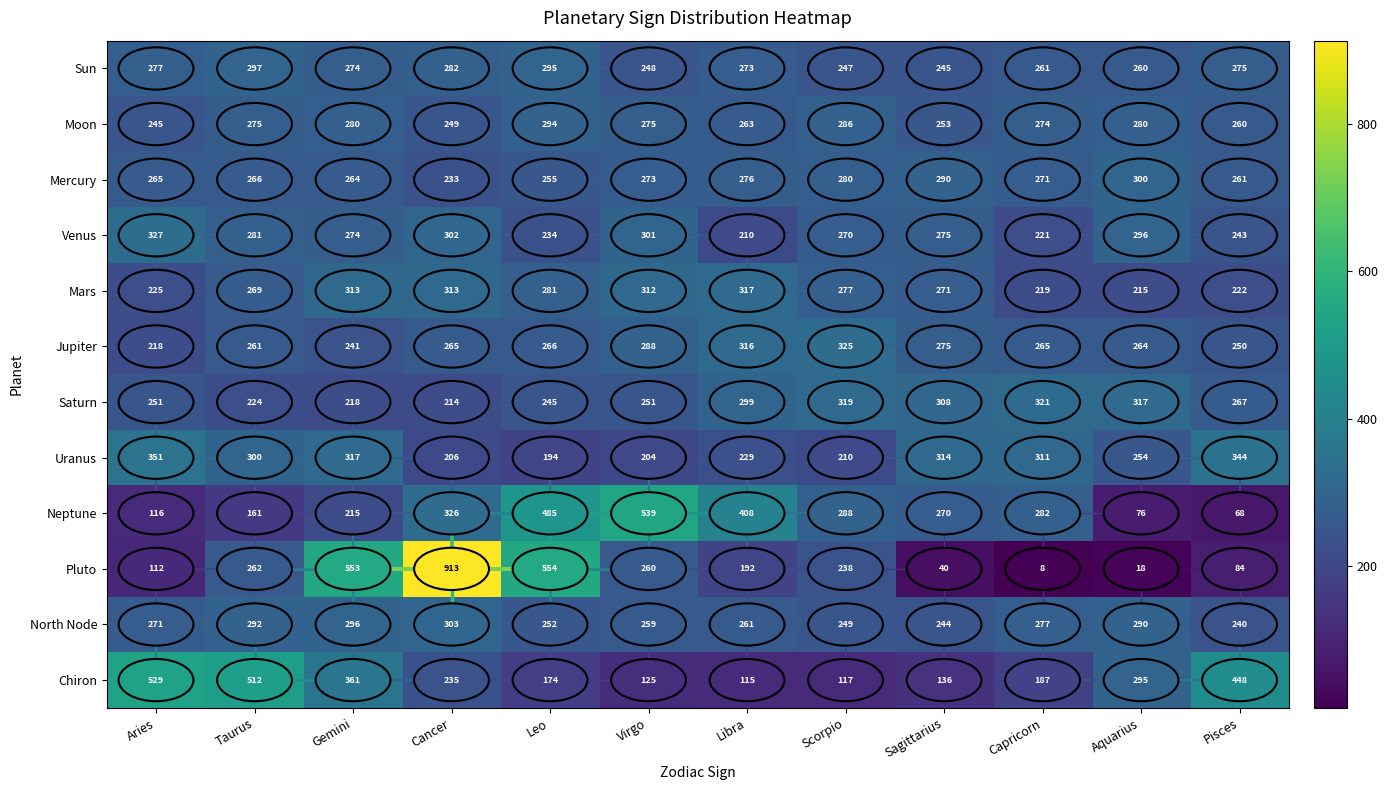

Which label corresponds to the smallest value in the chart?

Capricorn